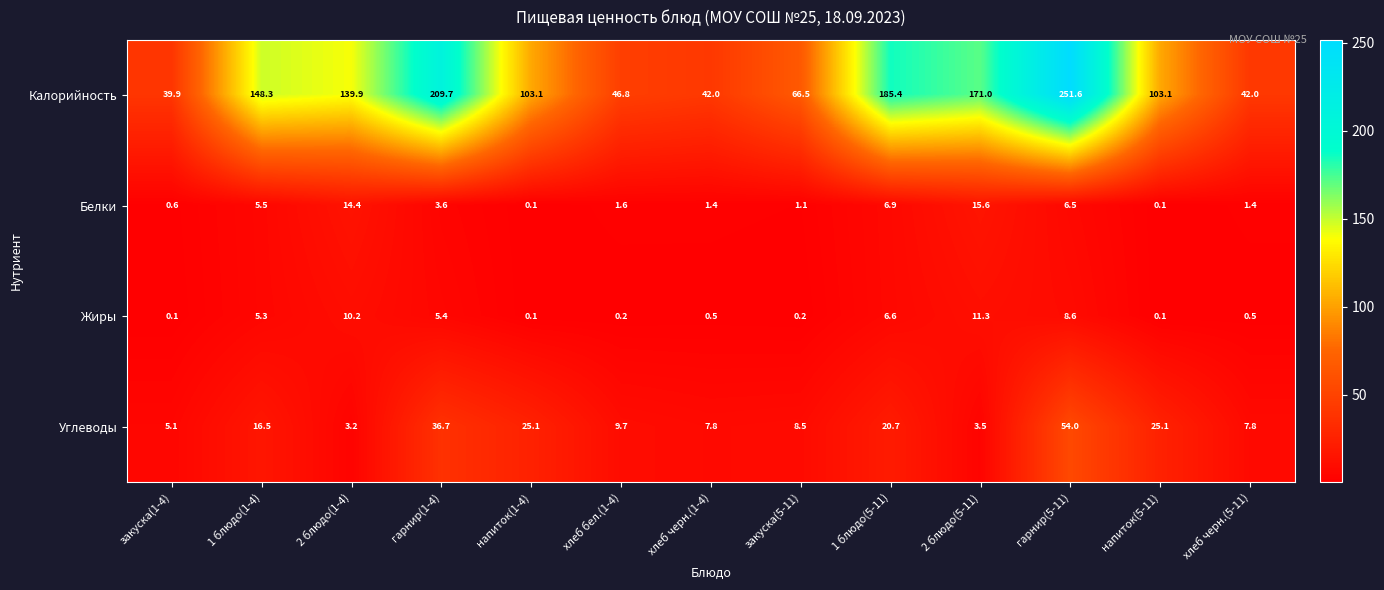

At how many categories does at least one series exceed 129?

6